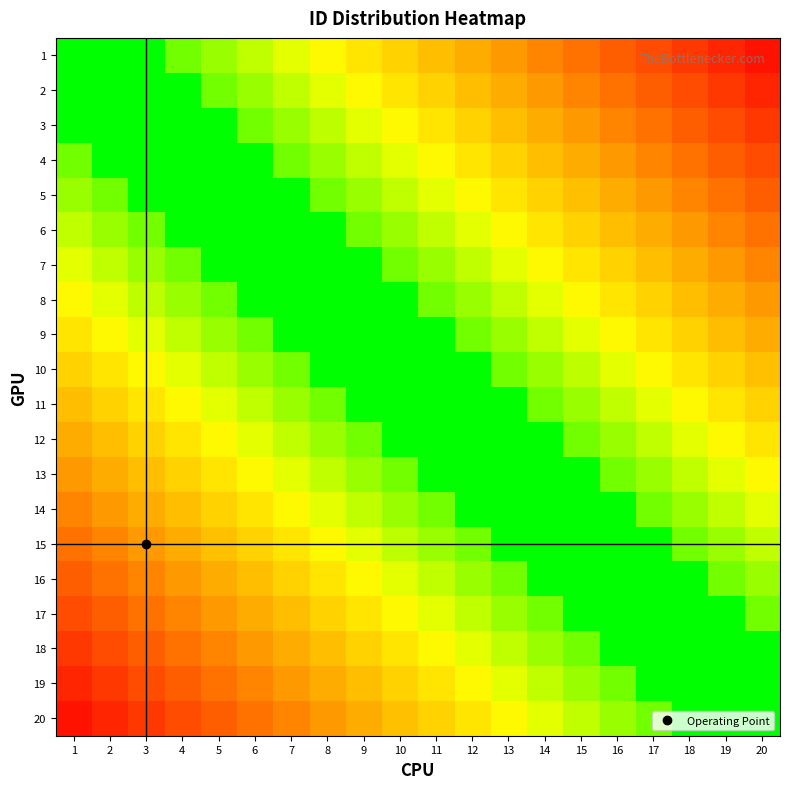

Count the 16 values in the range 0 to 1.

20